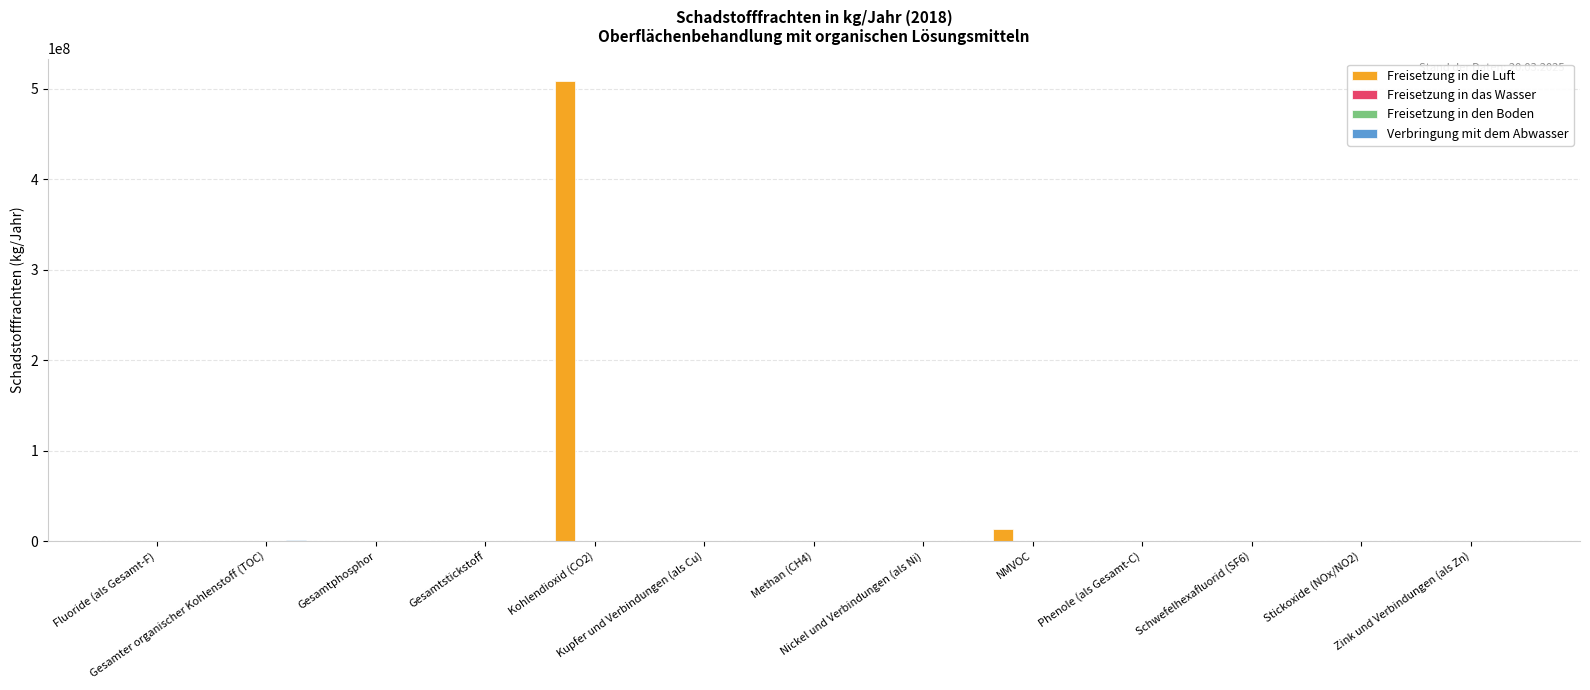

What is the highest value of the Freisetzung in die Luft series?

508000000